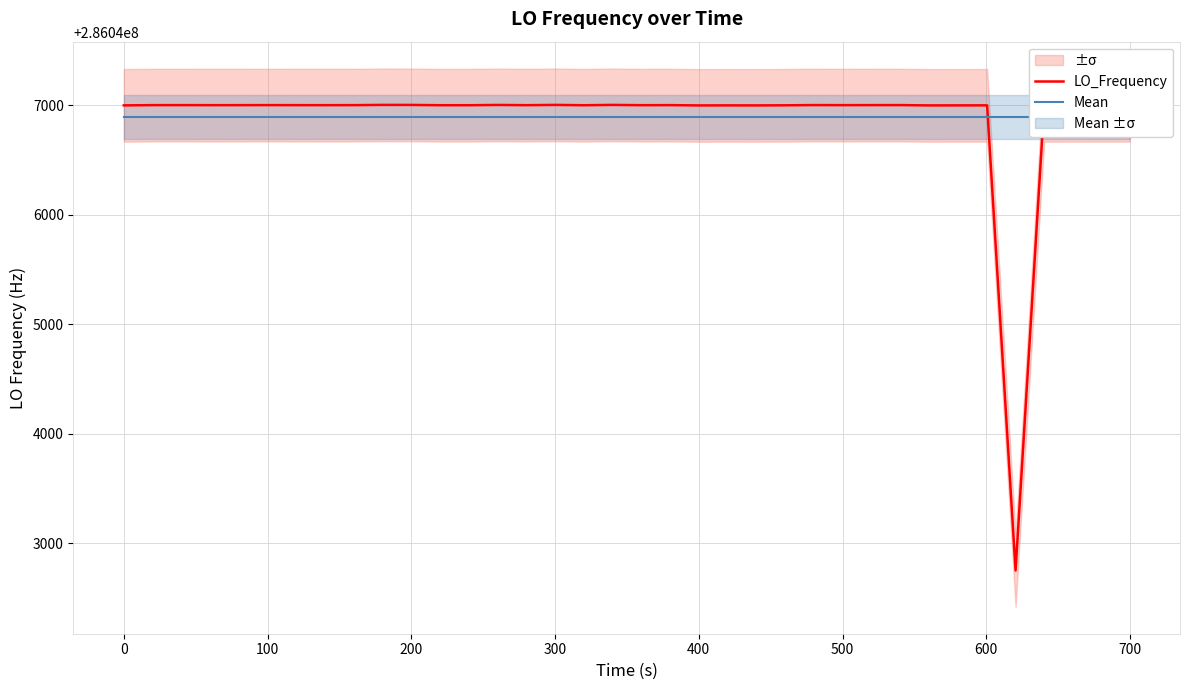

Reading right to left, extract all data points from this chart.

LO_Frequency: 286046998.8	286046999.5	286046998.7	286046998.6	286042750.9	286046998.7	286046998.5	286046998.2	286047001.0	286047000.9	286047000.5	286047001.2	286047001.2	286046999.1	286046998.2	286046998.5	286046998.1	286047000.6	286047000.2	286047002.7	286046999.7	286047002.7	286047000.3	286047002.3	286047002.3	286046999.8	286046999.9	286047002.4	286047002.8	286047000.6	286047000.4	286047000.4	286047000.5	286047000.9	286047000.5	286047000.4	286047000.8	286047000.8	286047000.7	286046998.5
Mean: 286046894.0	286046894.0	286046894.0	286046894.0	286046894.0	286046894.0	286046894.0	286046894.0	286046894.0	286046894.0	286046894.0	286046894.0	286046894.0	286046894.0	286046894.0	286046894.0	286046894.0	286046894.0	286046894.0	286046894.0	286046894.0	286046894.0	286046894.0	286046894.0	286046894.0	286046894.0	286046894.0	286046894.0	286046894.0	286046894.0	286046894.0	286046894.0	286046894.0	286046894.0	286046894.0	286046894.0	286046894.0	286046894.0	286046894.0	286046894.0